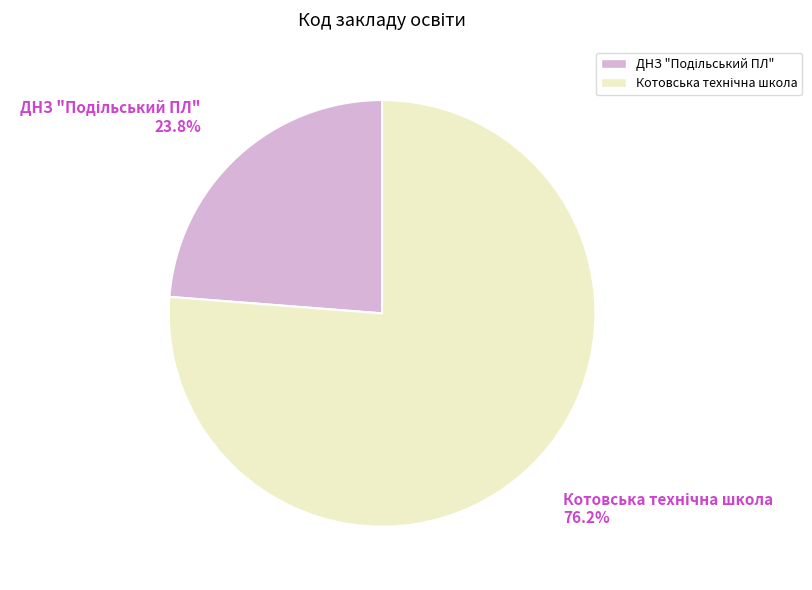

Is there a majority slice in this chart?

Yes